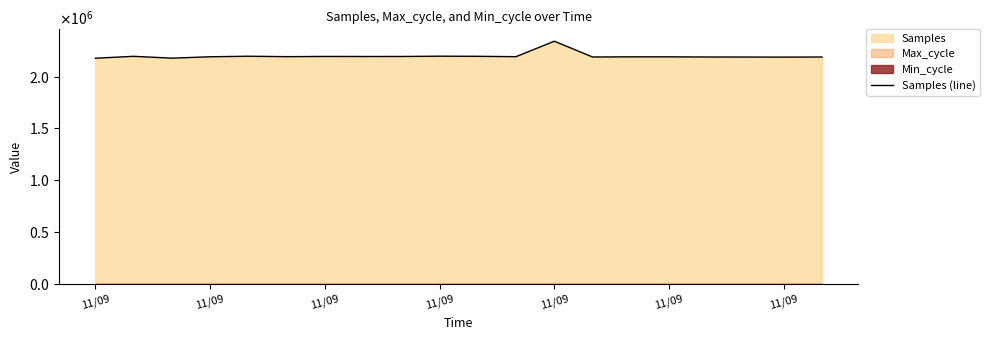

What is the change in value from 11 to 17?

-3508